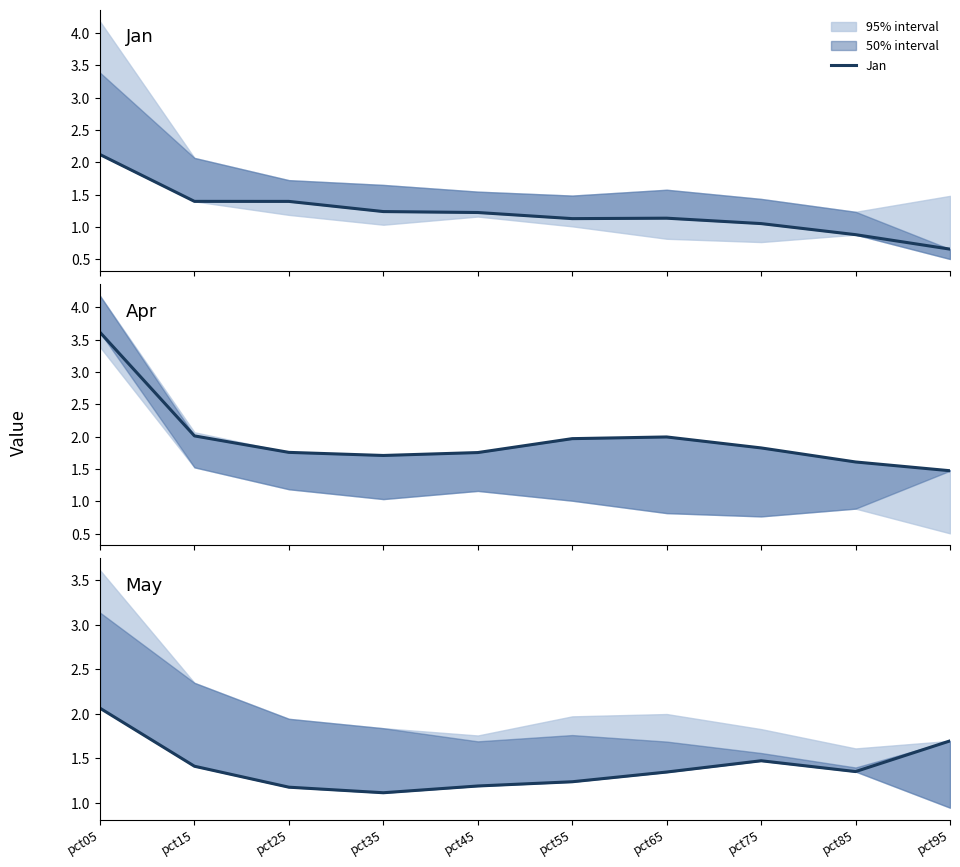

Reading right to left, transcribe all the data shown in this chart.

Jan: 0.7	0.9	1.1	1.1	1.1	1.2	1.2	1.4	1.4	2.1
Apr: 1.5	1.6	1.8	2.0	2.0	1.8	1.7	1.8	2.0	3.6
May: 1.7	1.3	1.5	1.3	1.2	1.2	1.1	1.2	1.4	2.1